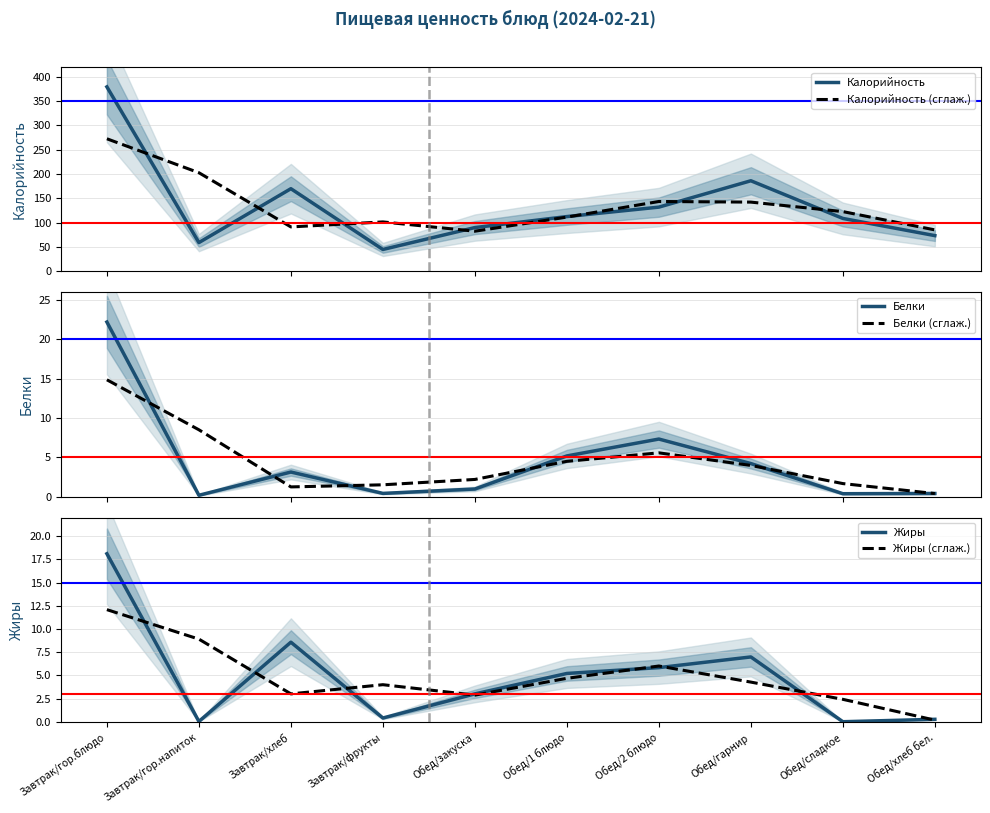

The value of Калорийность (сглаж.) at Завтрак/гор.блюдо is 395.5. True or false?

False